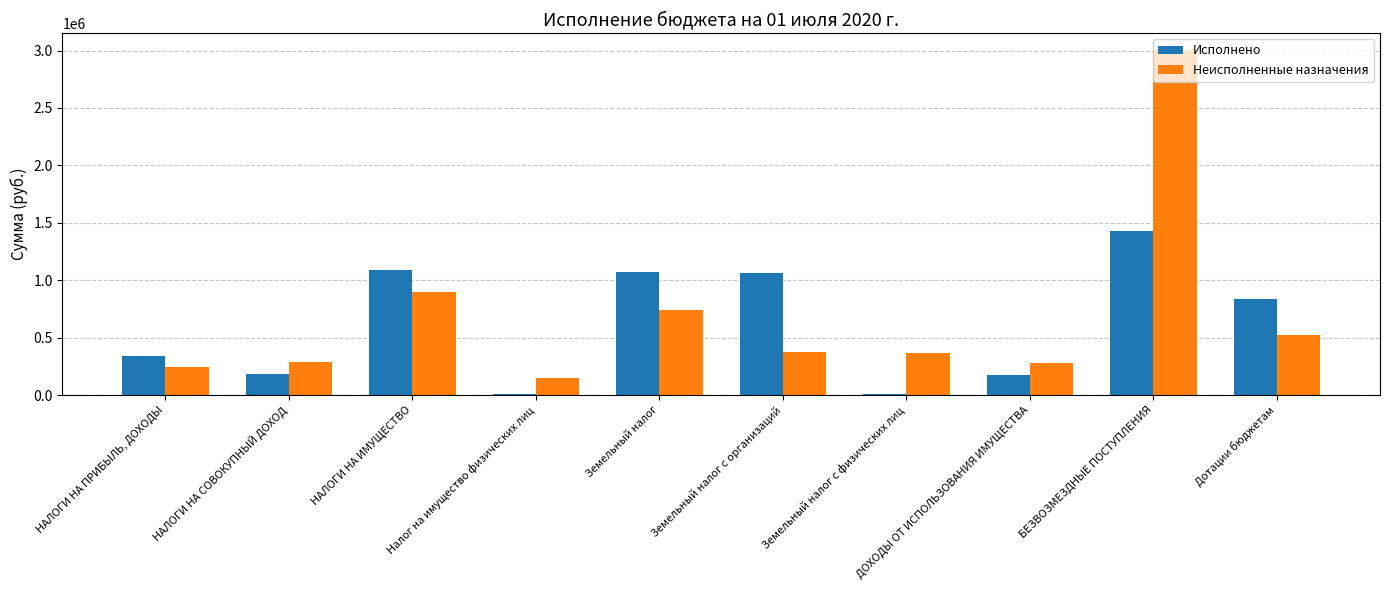

List the series in order of their overall mean, lowest first.

Исполнено, Неисполненные назначения